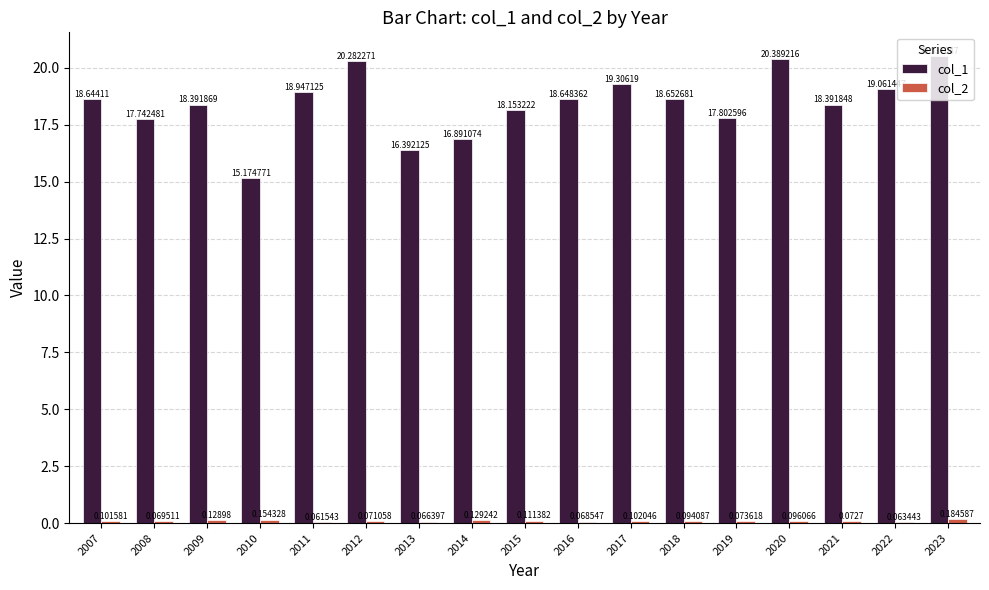

How many groups of bars are there?

17